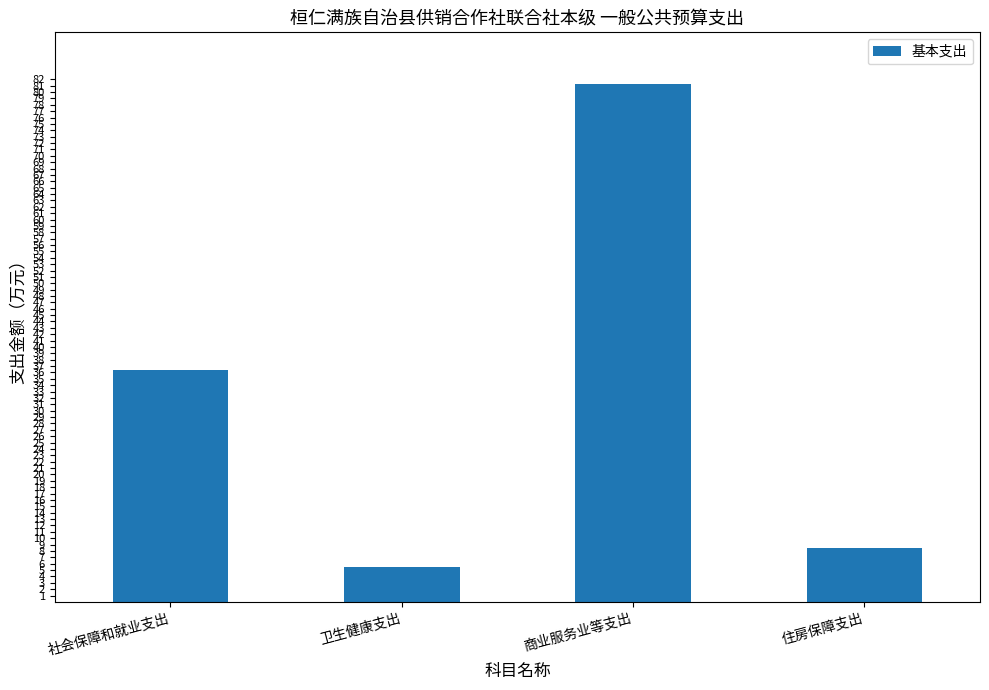

What is the difference between the values at 住房保障支出 and 卫生健康支出?

3.0